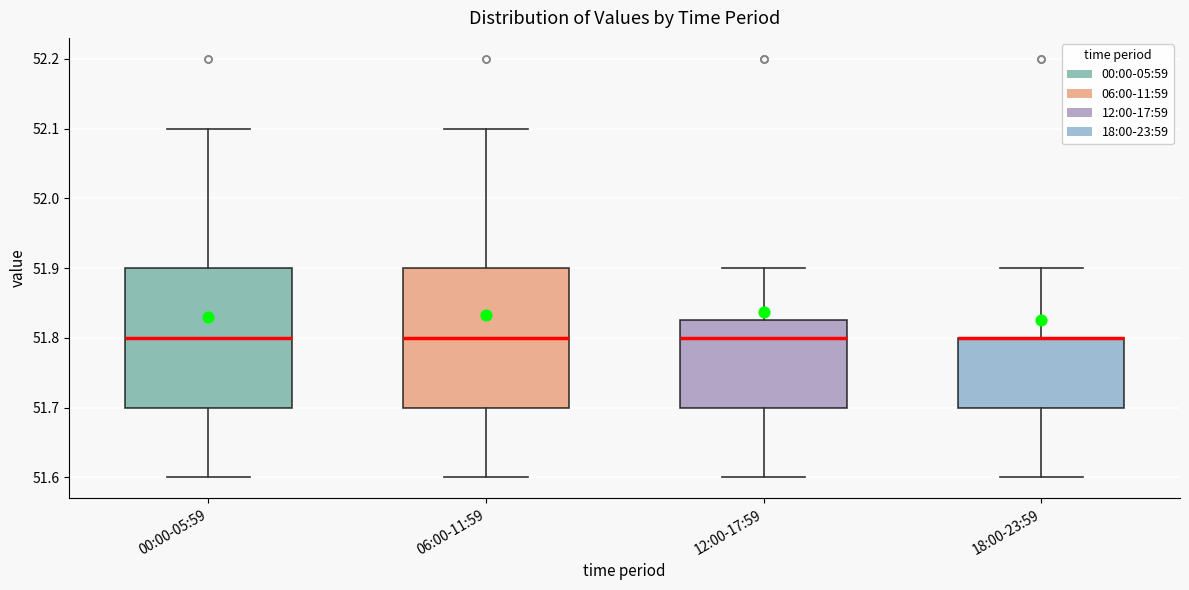

Where is the upper edge of the box for 18:00-23:59 on the y-axis? The values are not printed on the chart, so give them approximately, as read against the axis.

51.80